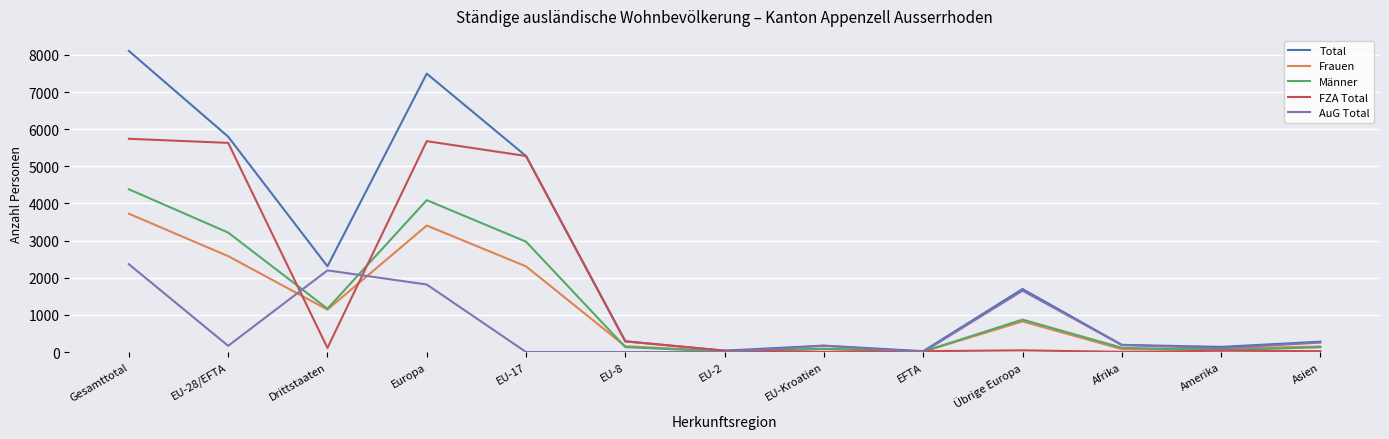

The Männer series shows 4089 at Europa. True or false?

True